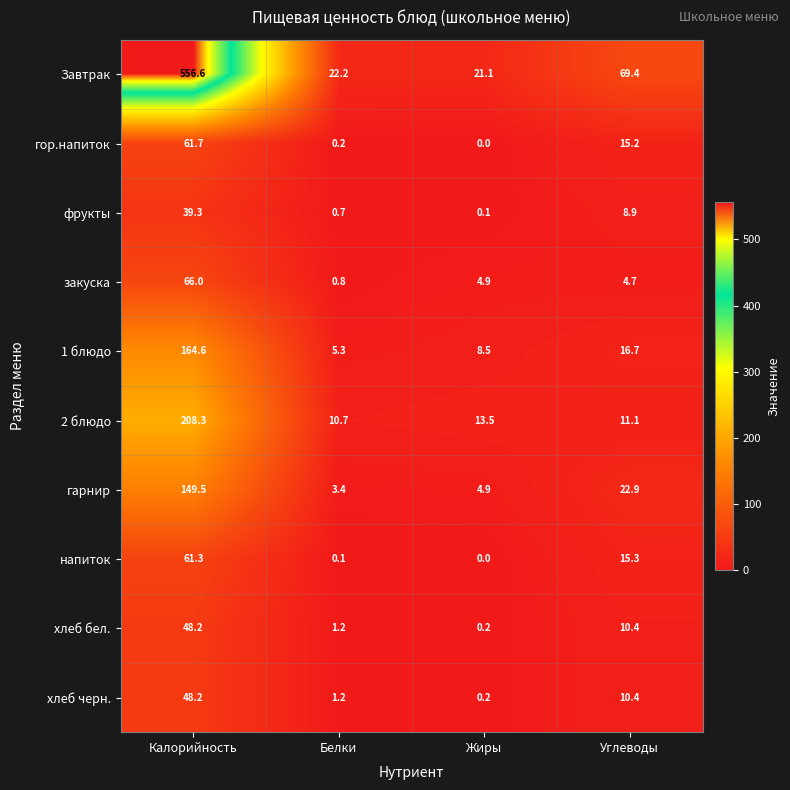

What is the difference between the highest and lowest values at Белки?

22.1